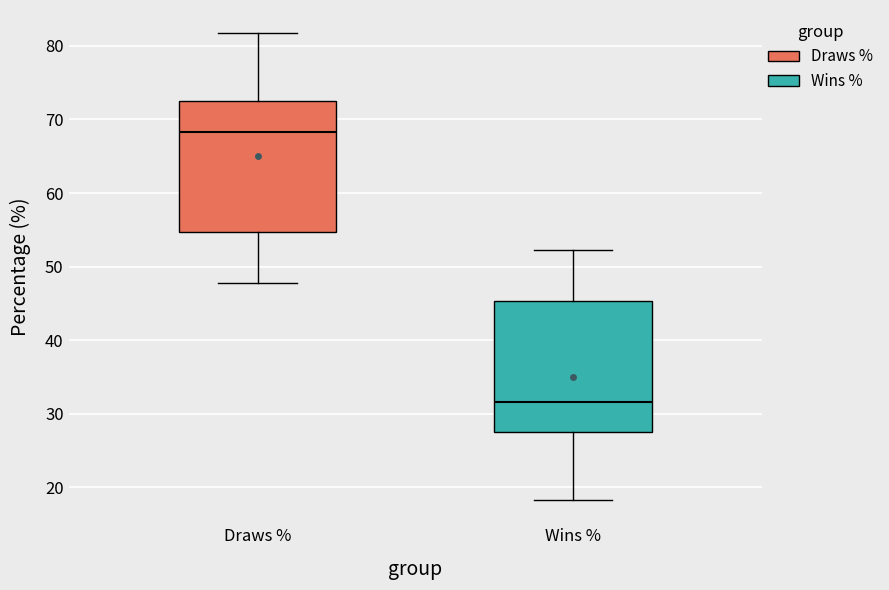

Reading left to right, read every box against the y-axis: the position of its median line, the range the box covers, and the ends of its whiskers. The values are not printed on the chart, so give them approximately, as read against the axis.

Draws %: median 68, box 55 to 73, whiskers 48 to 82
Wins %: median 32, box 27 to 45, whiskers 18 to 52